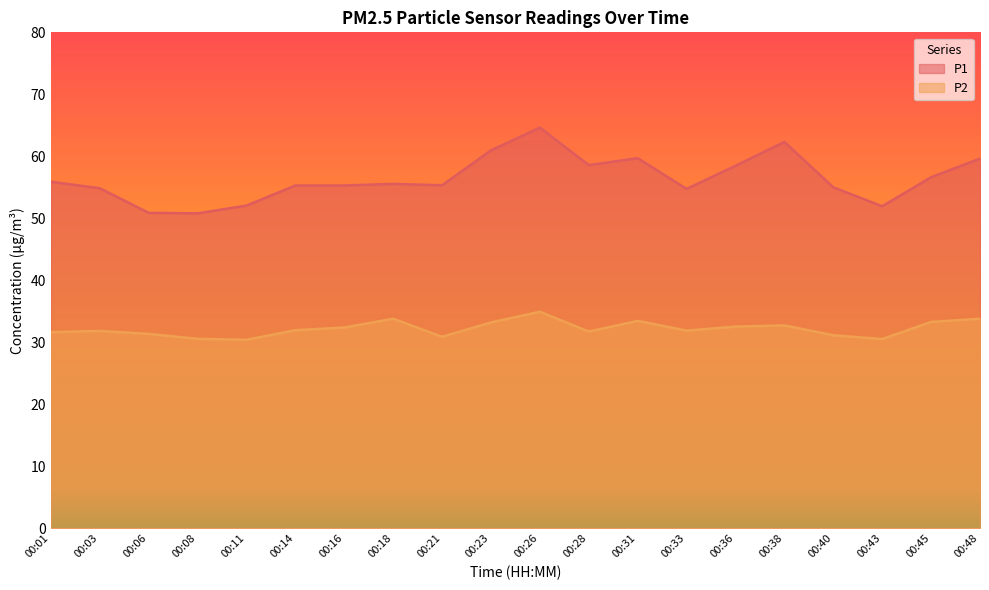

Where is P1 nearest to the value 57?

00:45